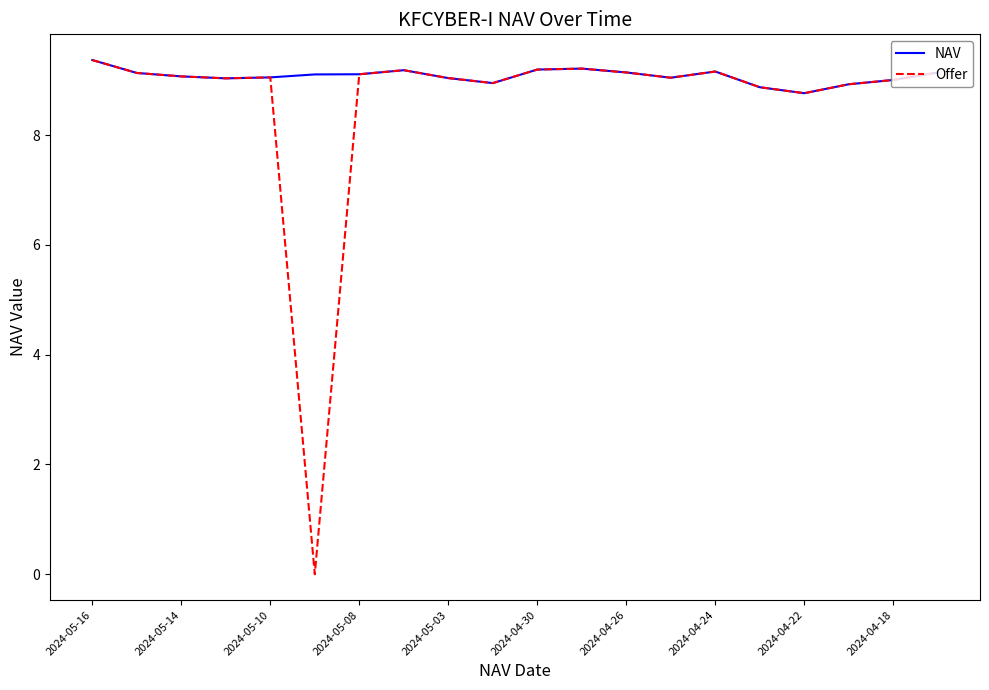

Which series has the largest total across all categories?

NAV